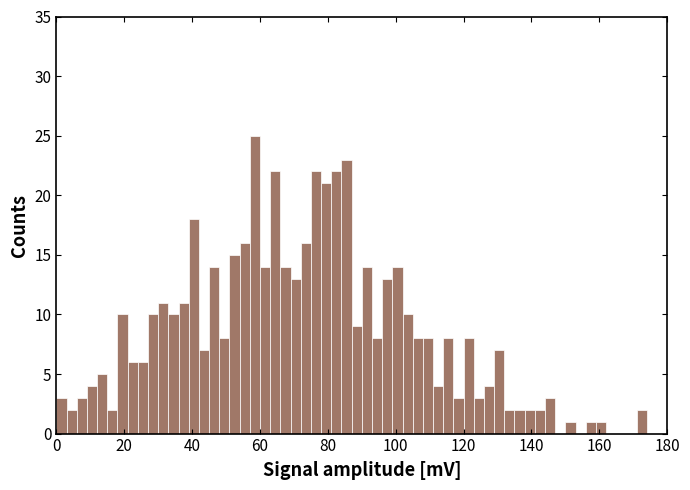

Read against the x-axis, roughly where is the centre of the tallest bar?

58